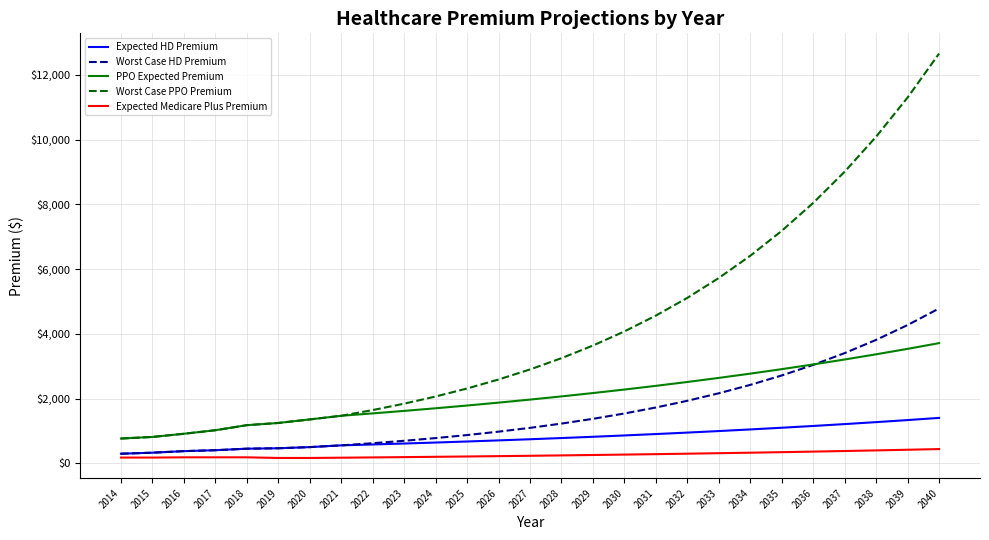

At which category is the sum across all series the highest?

2040